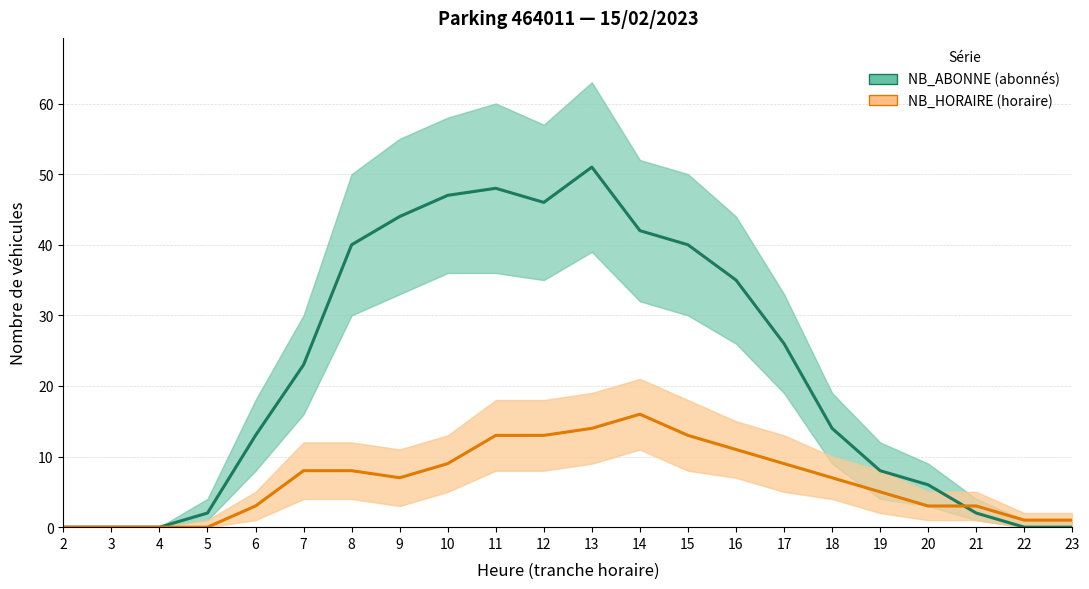

Is it true that NB_ABONNE (abonnés) equals 6 at 20?

True